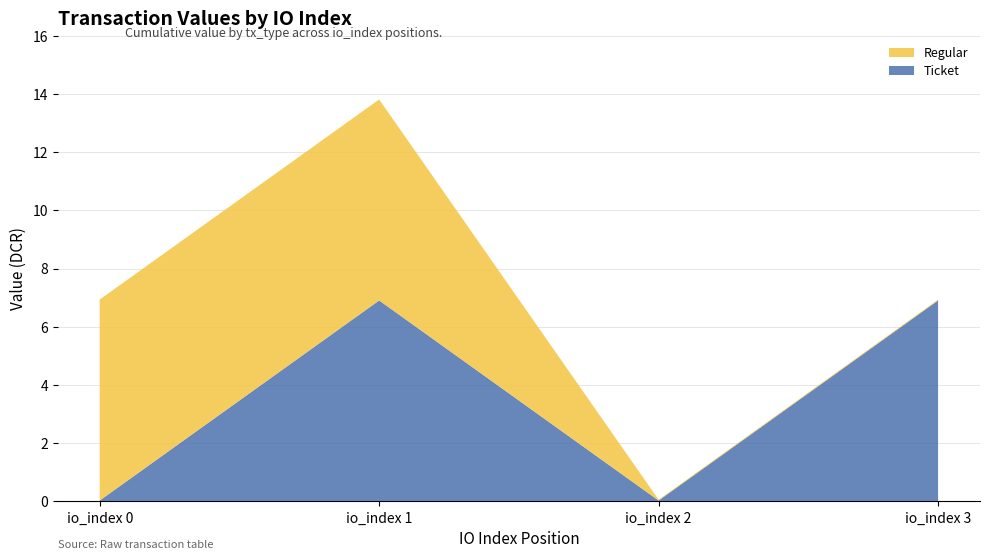

Reading left to right, extract all data points from this chart.

Ticket: io_index 0=0.0	io_index 1=6.9	io_index 2=0.0	io_index 3=6.9
Regular: io_index 0=6.9	io_index 1=6.9	io_index 2=0.0	io_index 3=0.0